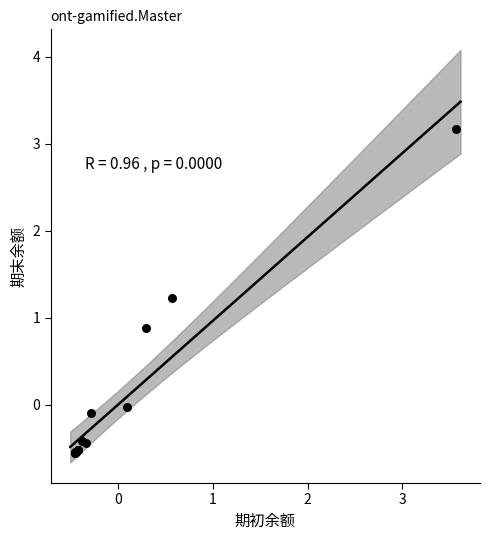

What Y value in the scatter plot is closest to 1?

0.9